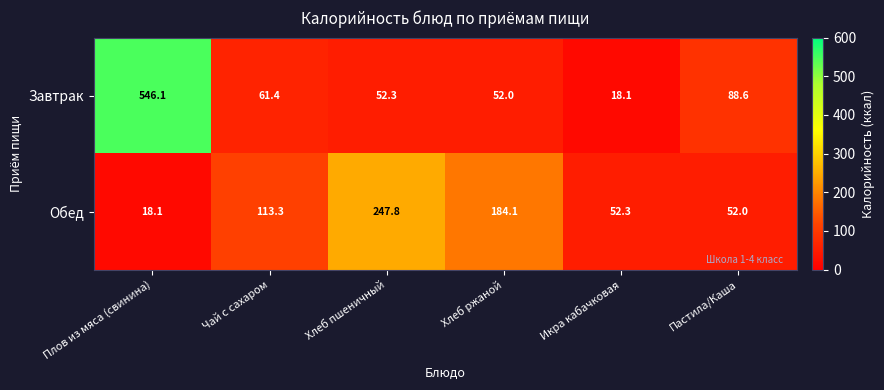

How many data points does each series have?

6